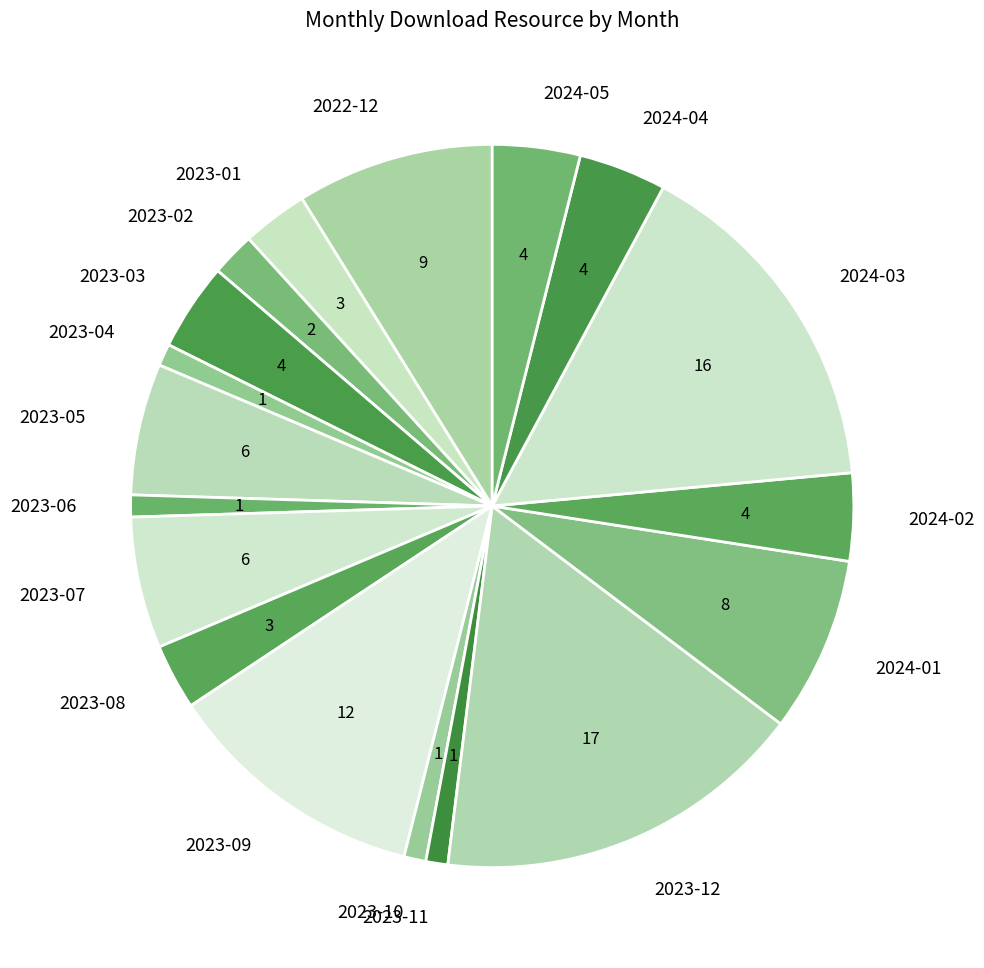

True or false: 2024-02 accounts for 12% of the total.

False